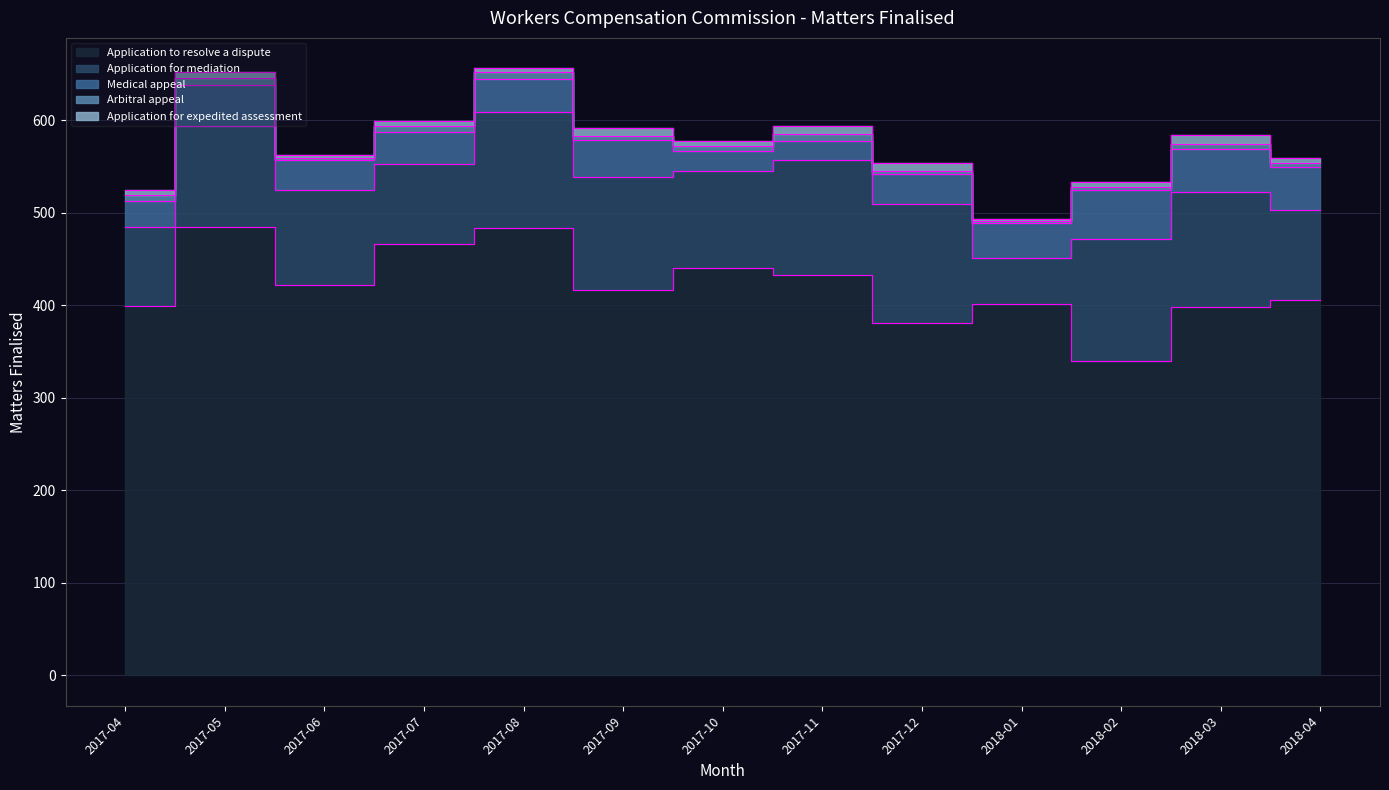

What is the maximum value for Application to resolve a dispute?

484